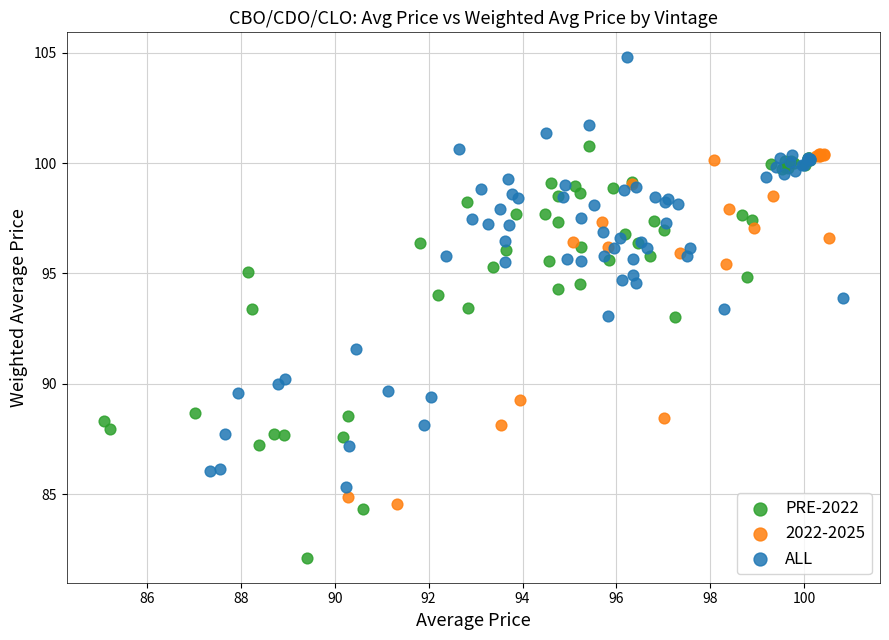

Which series has the largest Y range (max minus min)?

ALL